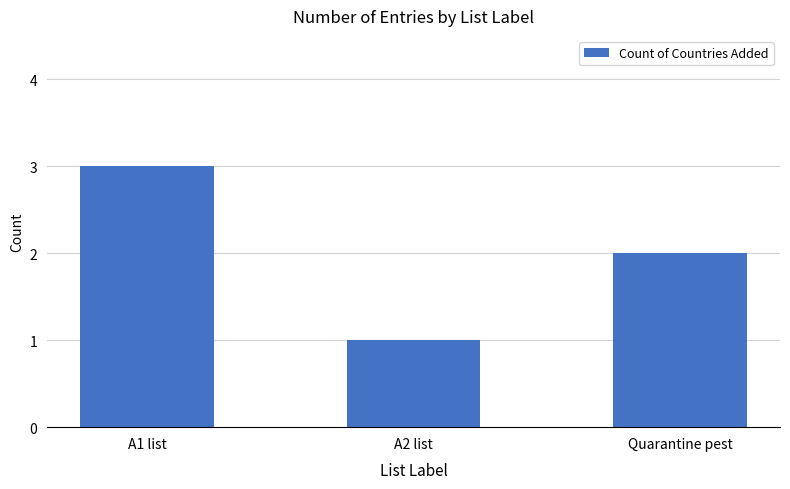

How many distinct data groups are displayed?

1